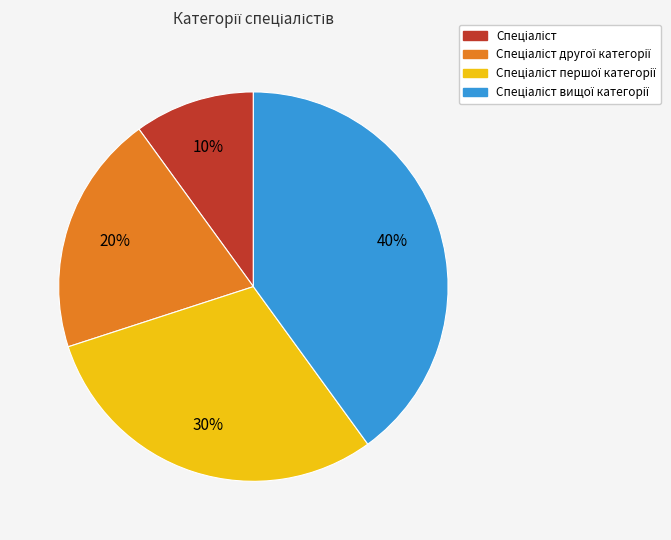

Does any single category account for the majority?

No